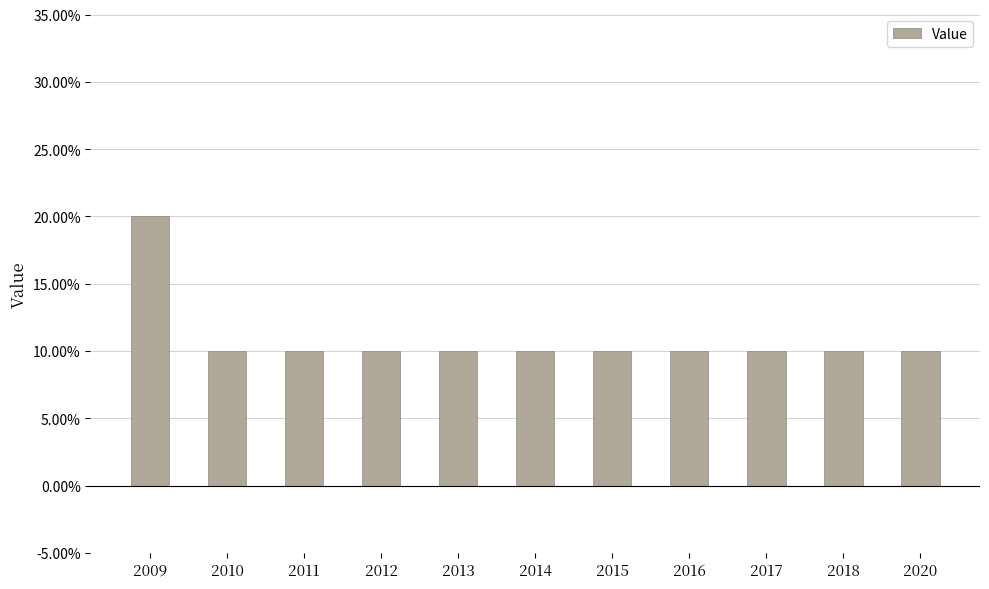

Are the bars horizontal?

No